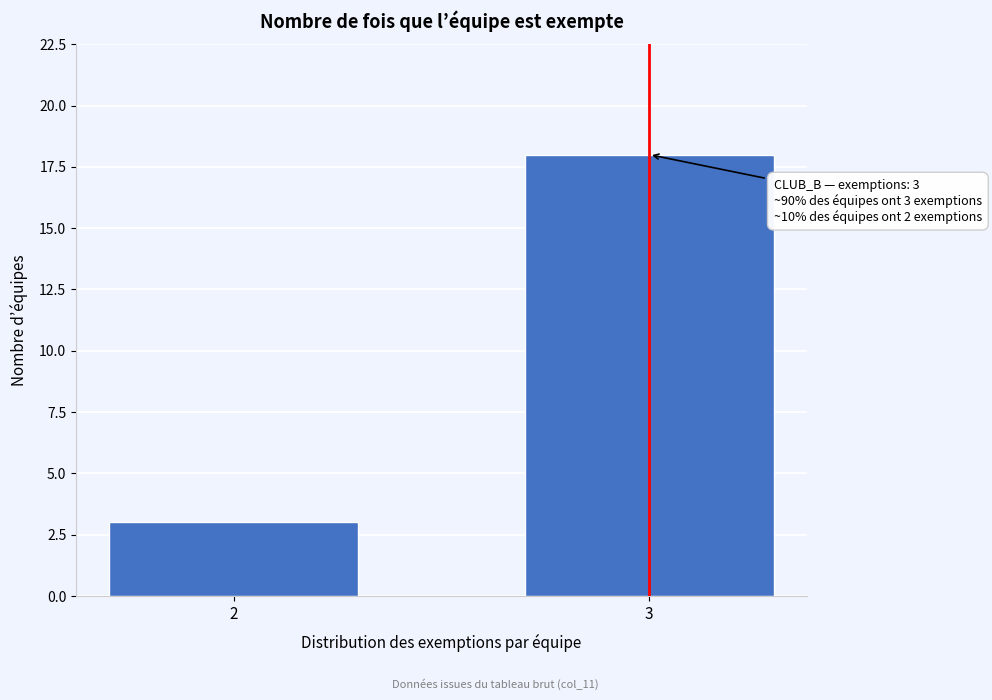

Reading left to right, what are all the values shown in this chart?

2=3	3=18